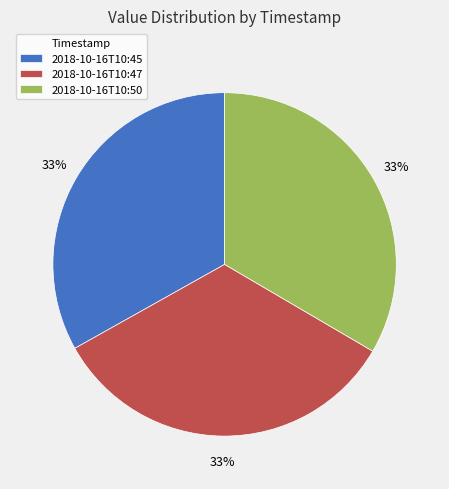

The 2018-10-16T10:47 slice represents 33% of the pie. True or false?

True